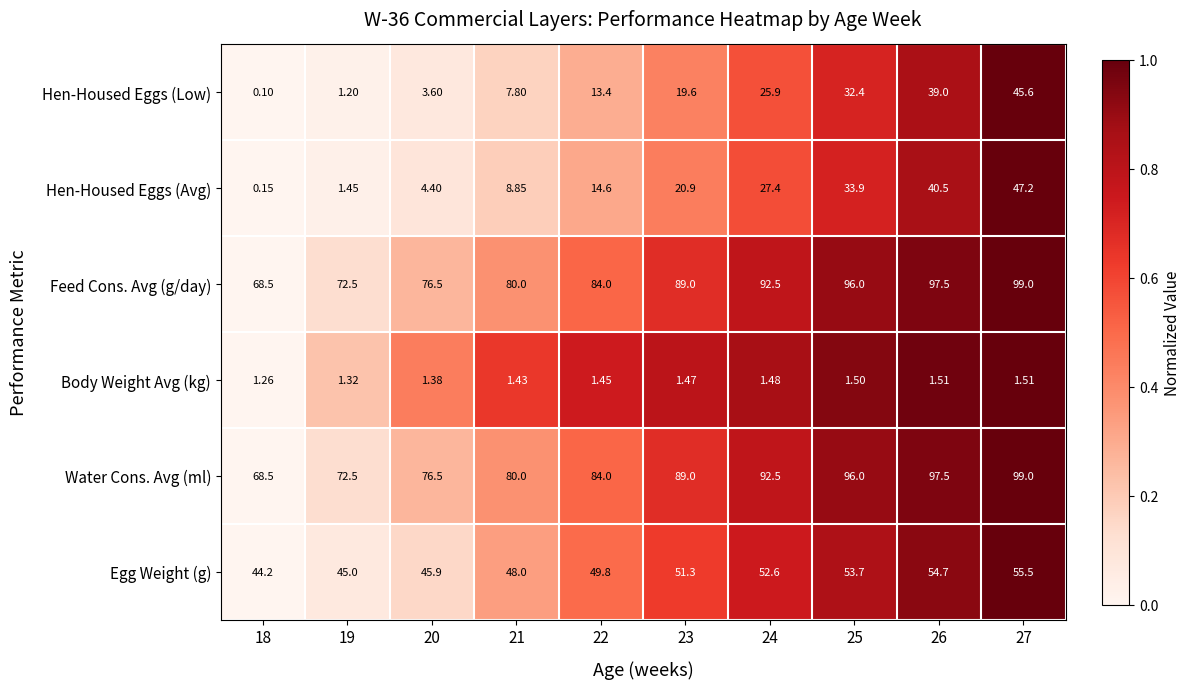

Which series changed the most between 18 and 23?

Hen-Housed Eggs (Avg)